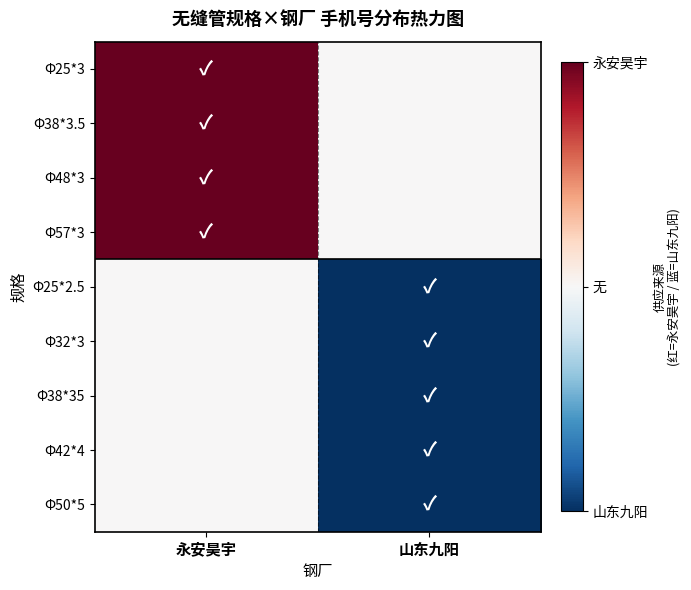

What is the total value across all series at 永安昊宇?

4